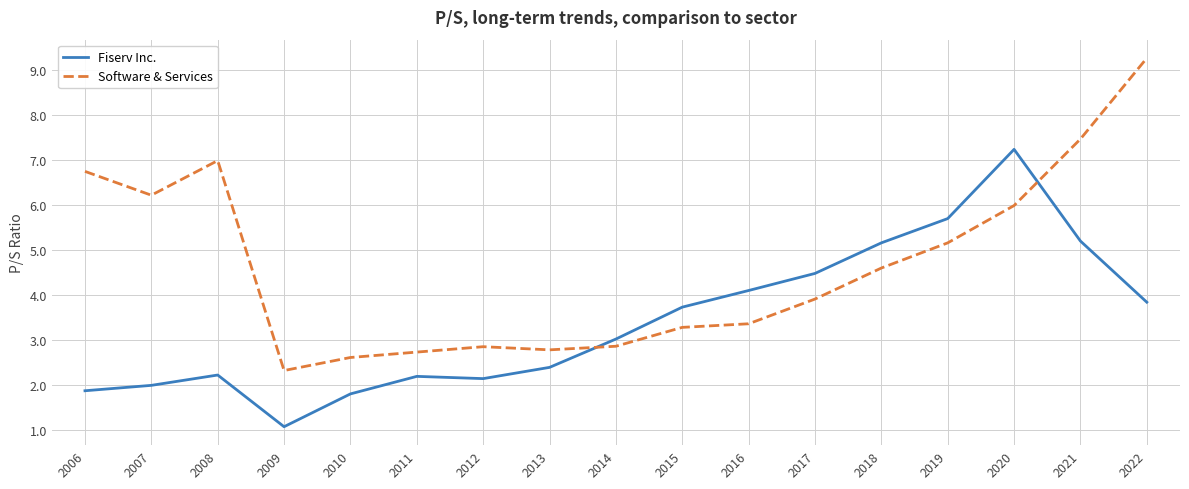

Reading left to right, extract all data points from this chart.

Fiserv Inc.: 1.9	2.0	2.2	1.1	1.8	2.2	2.1	2.4	3.0	3.7	4.1	4.5	5.2	5.7	7.2	5.2	3.8
Software & Services: 6.8	6.2	7.0	2.3	2.6	2.7	2.9	2.8	2.9	3.3	3.4	3.9	4.6	5.2	6.0	7.5	9.3